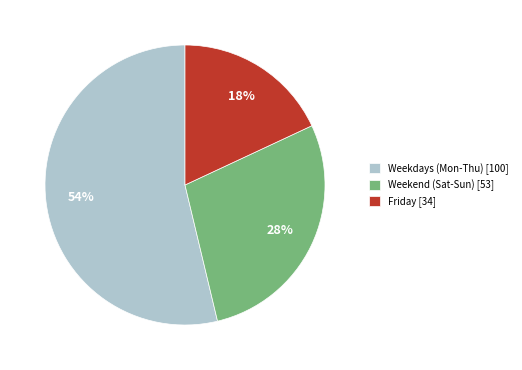

To the nearest percent, what percentage of the pie is Weekend (Sat-Sun) [53]?

28%